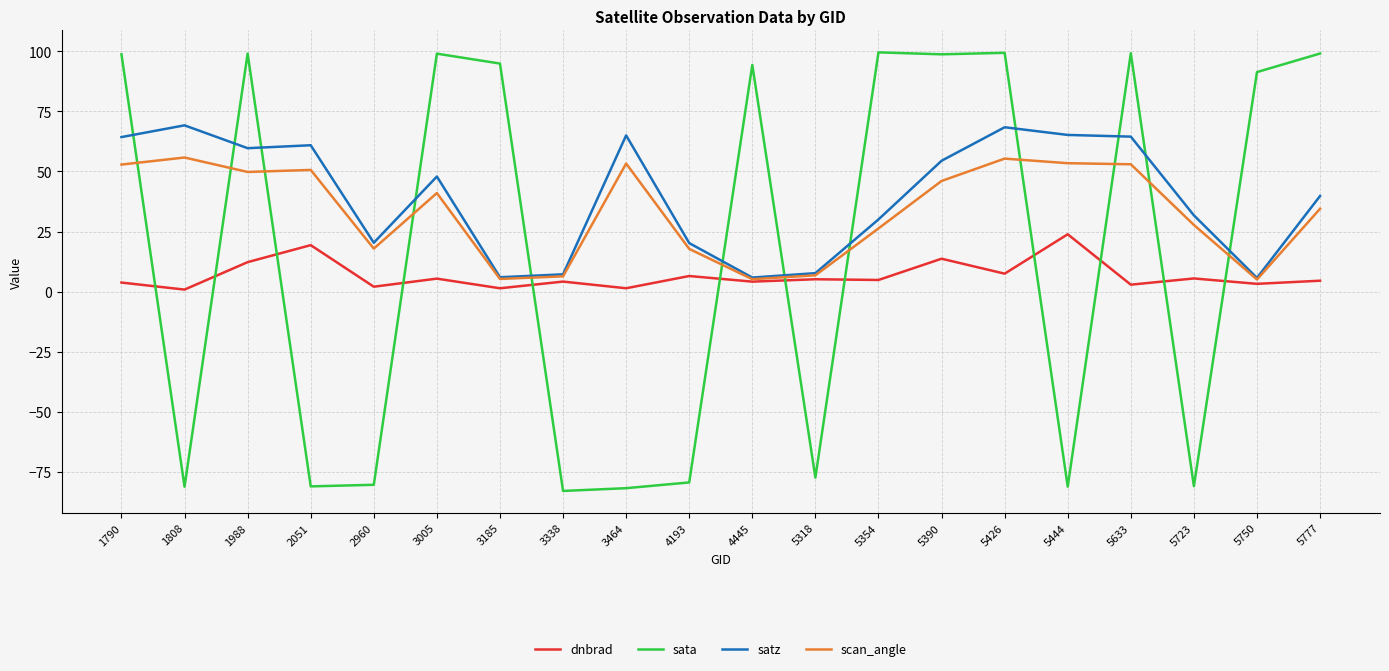

The dnbrad series shows 6.5 at 4193. True or false?

True